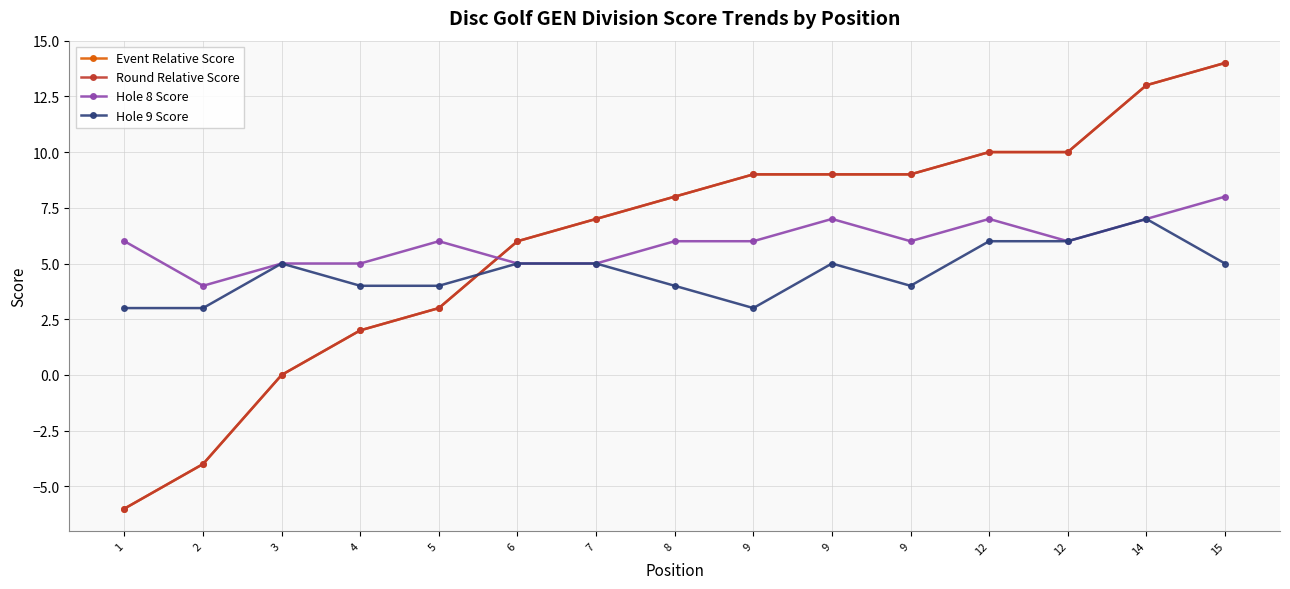

What is the maximum value shown in the chart?

14